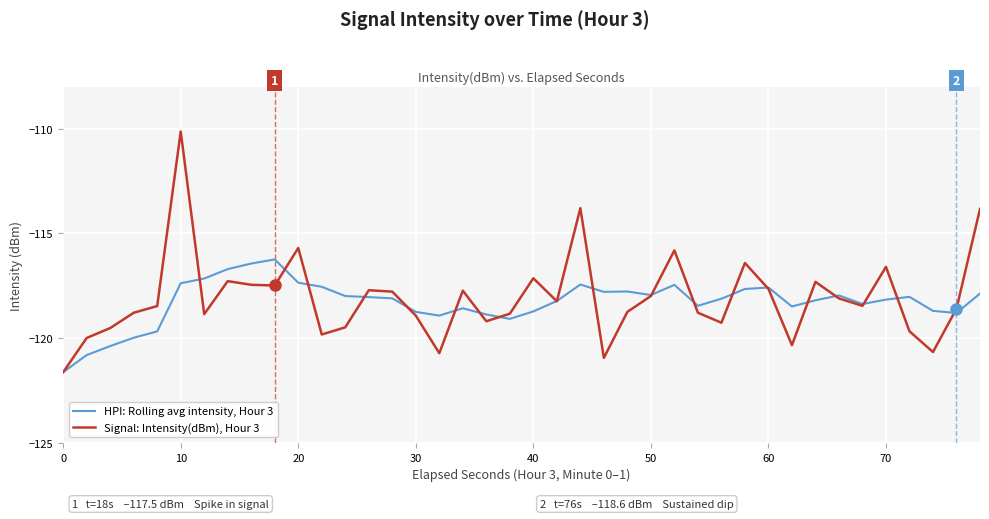

Rank the series by their average value, from highest to lowest.

Signal: Intensity(dBm), Hour 3, HPI: Rolling avg intensity, Hour 3